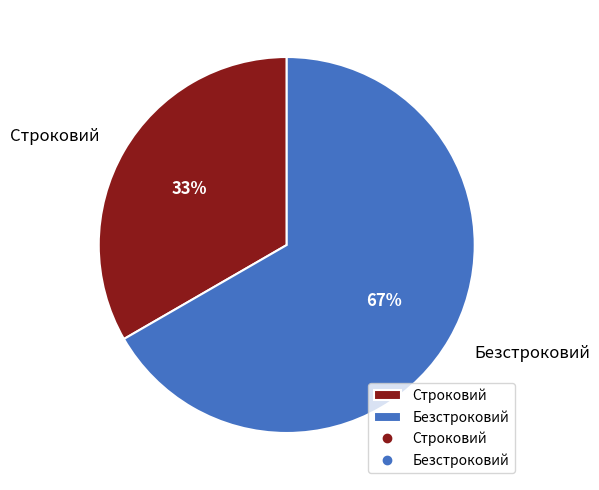

Which slice is the largest?

Безстроковий